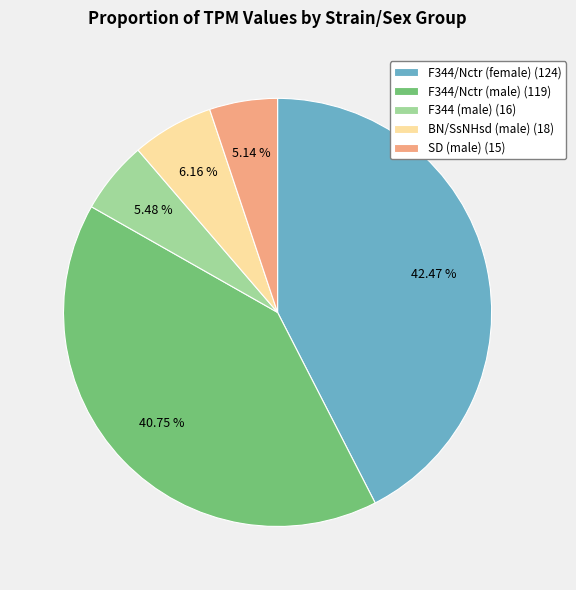

What percentage is NOT represented by F344/Nctr (male)?

59.2%